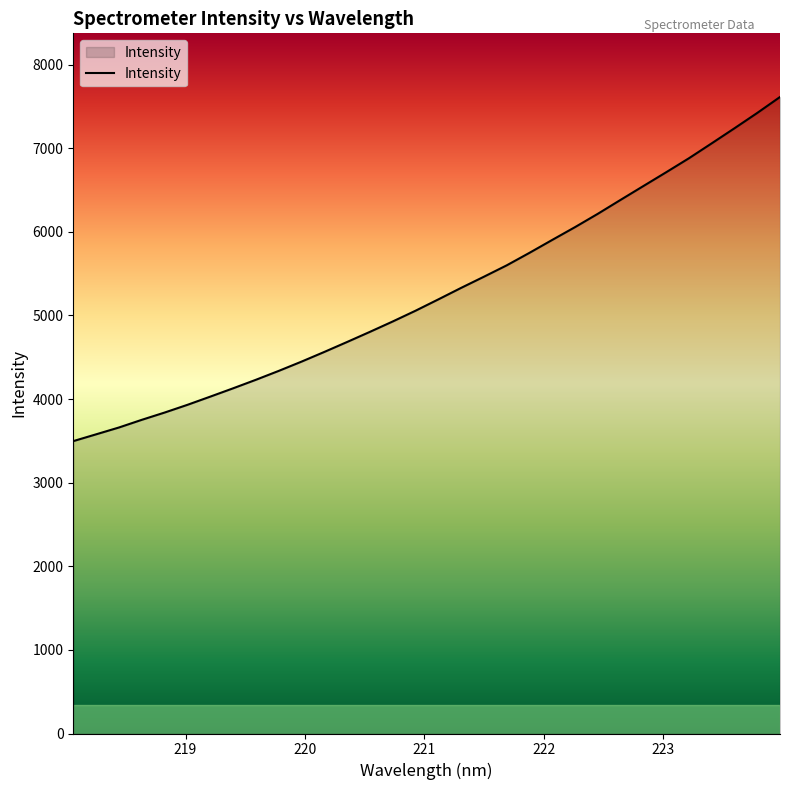

What is the maximum value shown in the chart?

7611.6